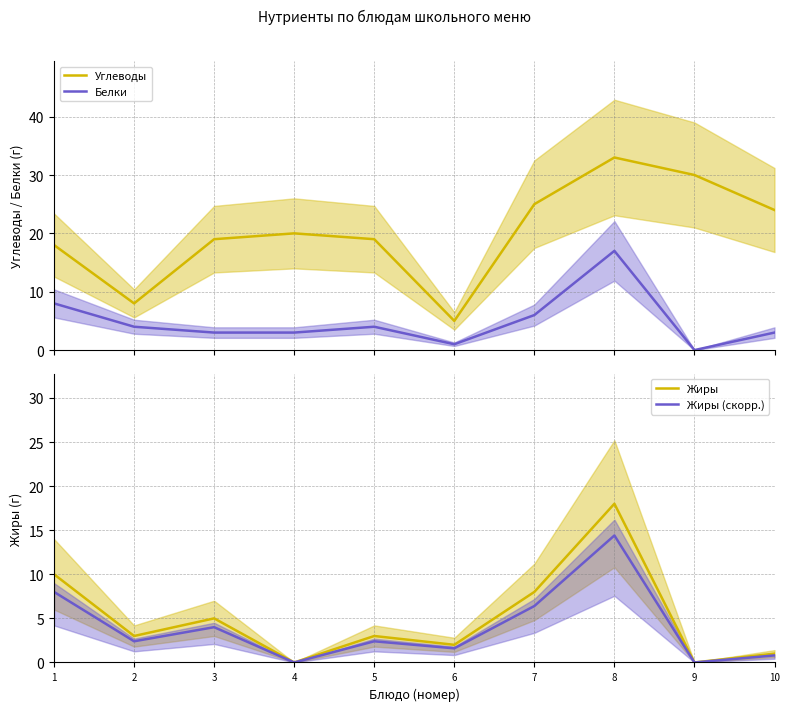

True or false: Белки has more than 1 points higher than both neighbors.

True